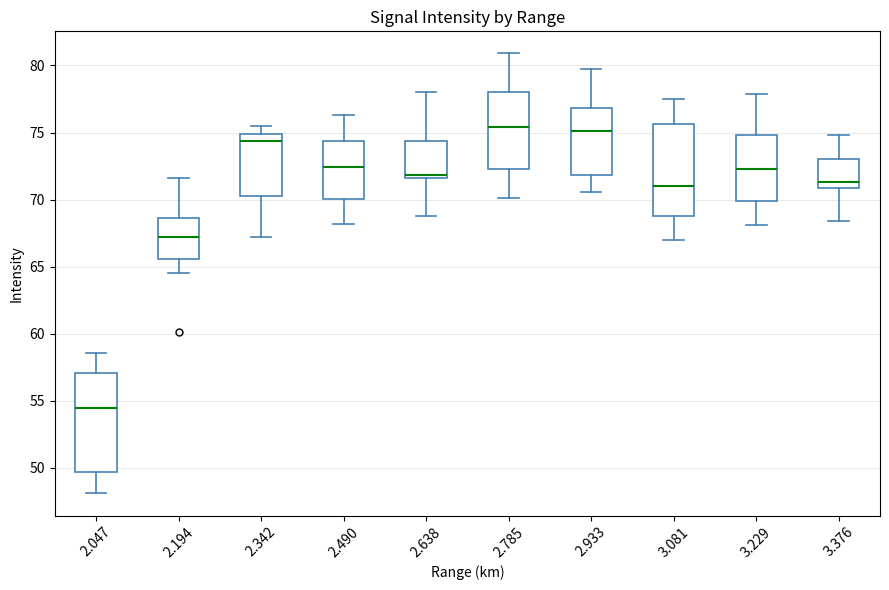

Where is the lower edge of the box at x = 2.785 on the y-axis? The values are not printed on the chart, so give them approximately, as read against the axis.

72.5